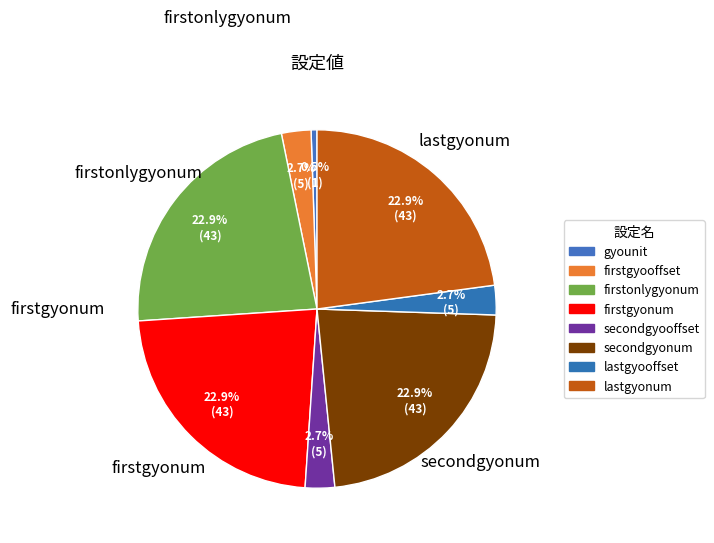

To the nearest percent, what is the combined percentage of lastgyooffset and gyounit?

3%